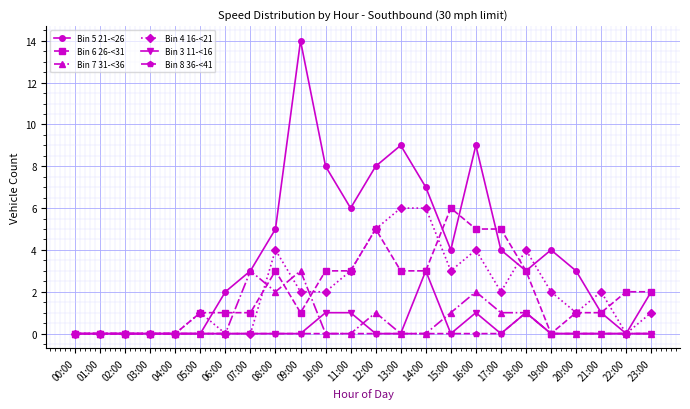

What is the total value across all series at 12:00?

19